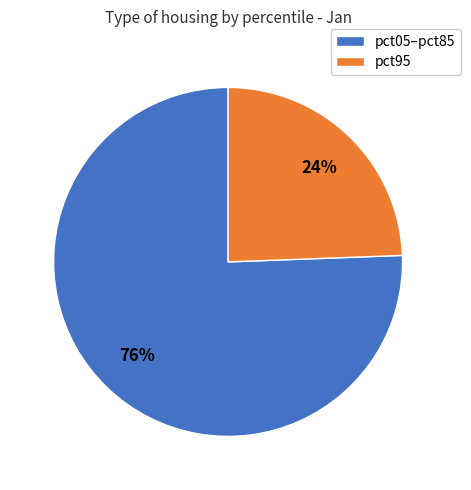

Is there a majority slice in this chart?

Yes